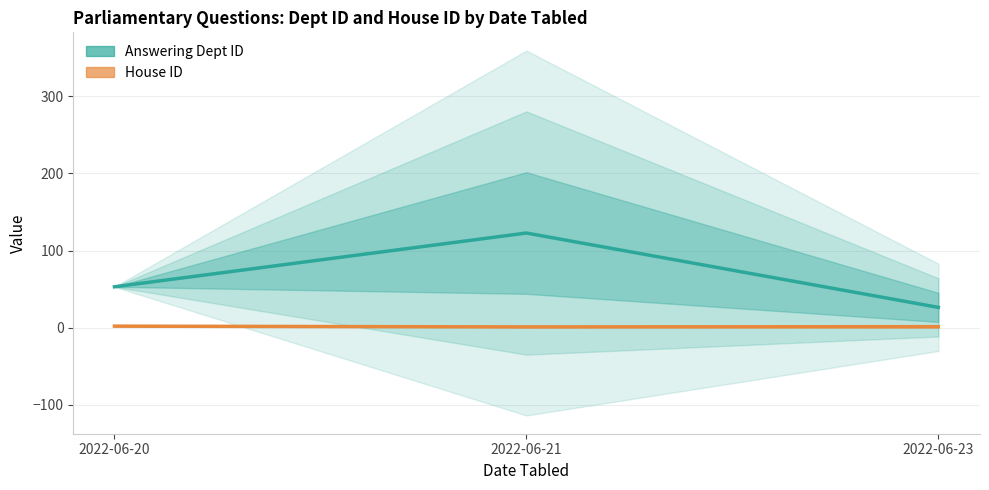

How many categories are shown in the chart?

3